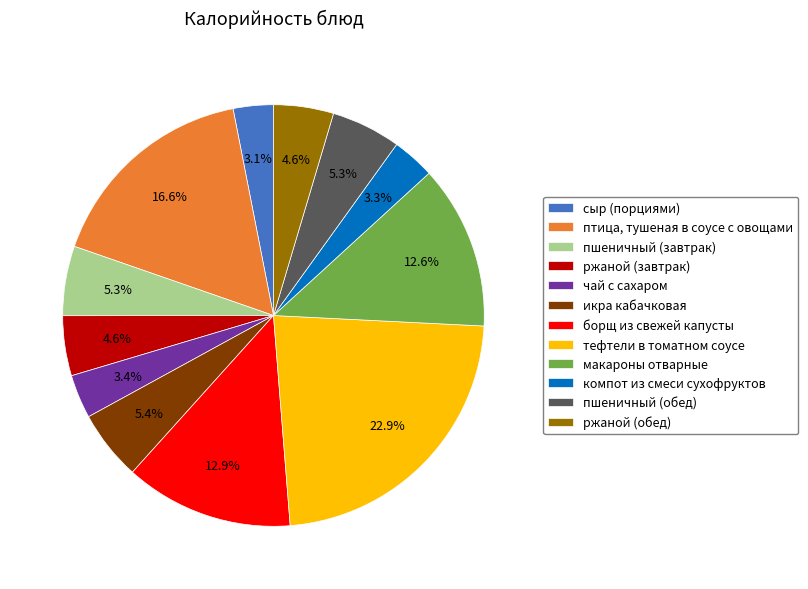

To the nearest percent, what portion does ржаной (обед) represent?

5%